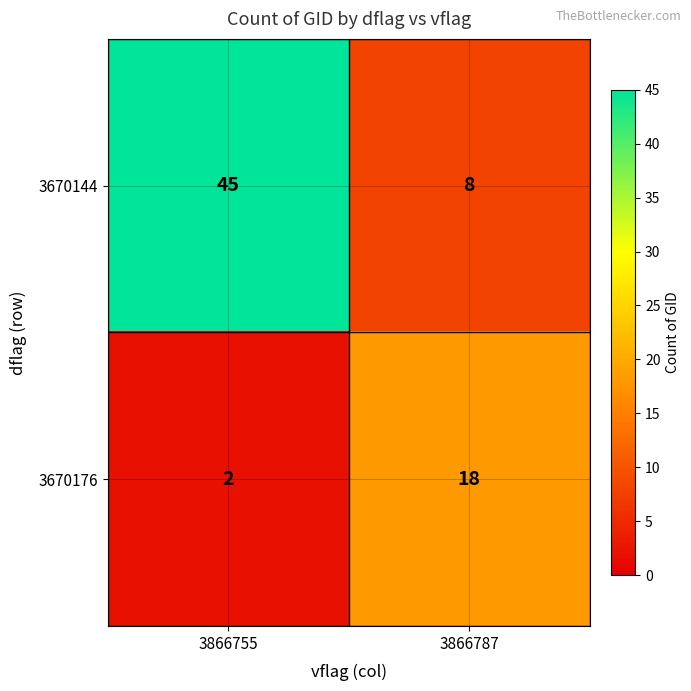

At 3866787, list the series in order from largest to smallest.

3670176, 3670144